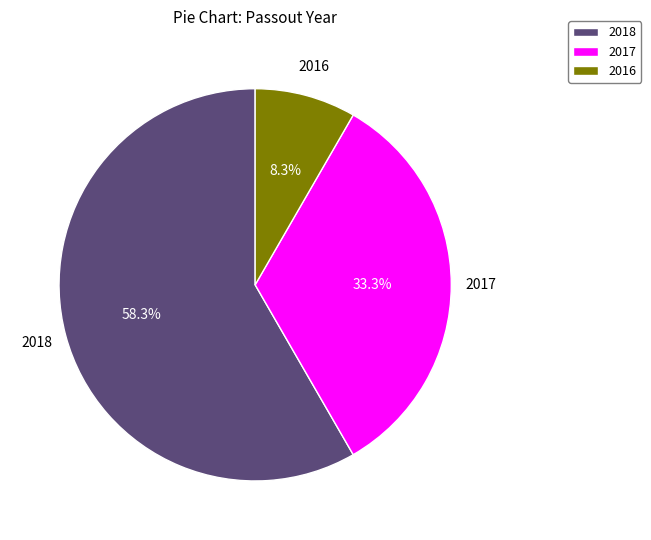

To the nearest percent, what percentage of the pie is 2016?

8%